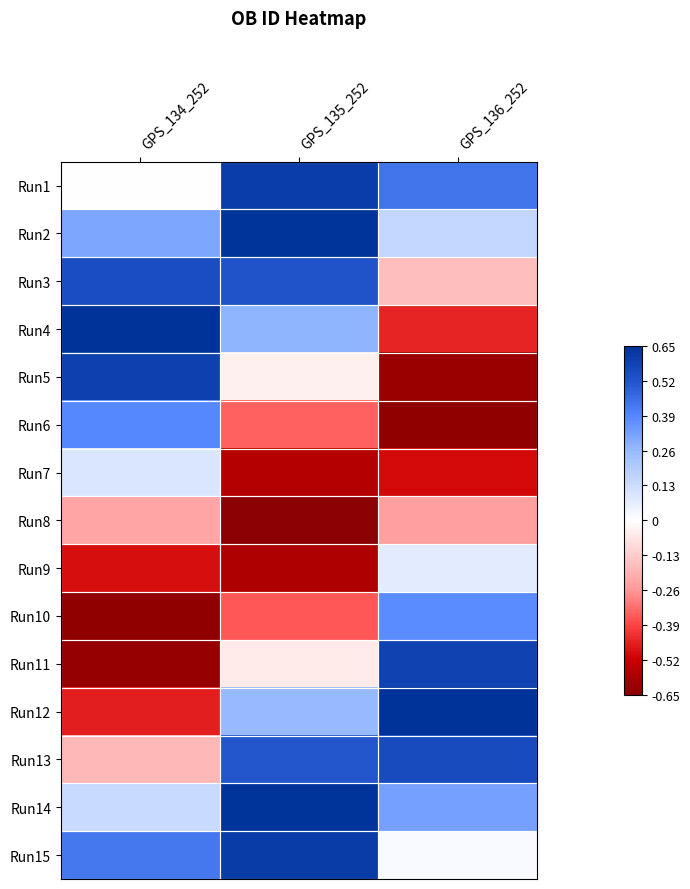

What is the total value across all series at GPS_135_252?

1.5